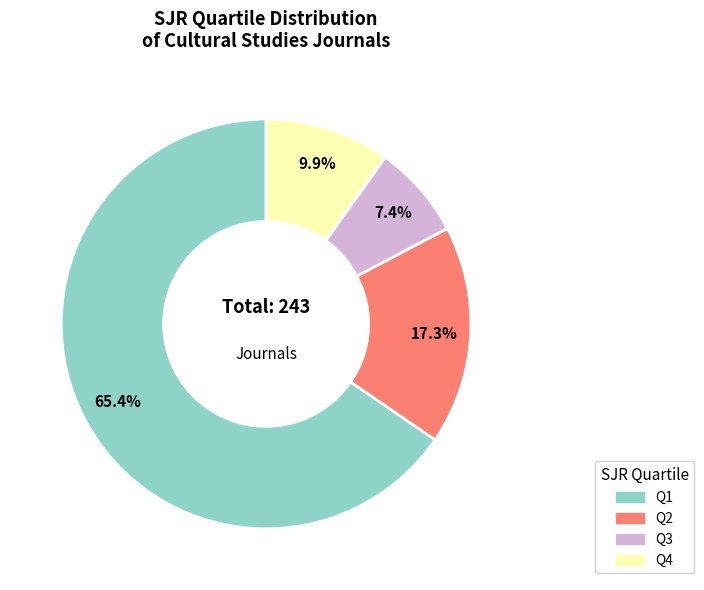

To the nearest percent, what is the average slice percentage?

25%